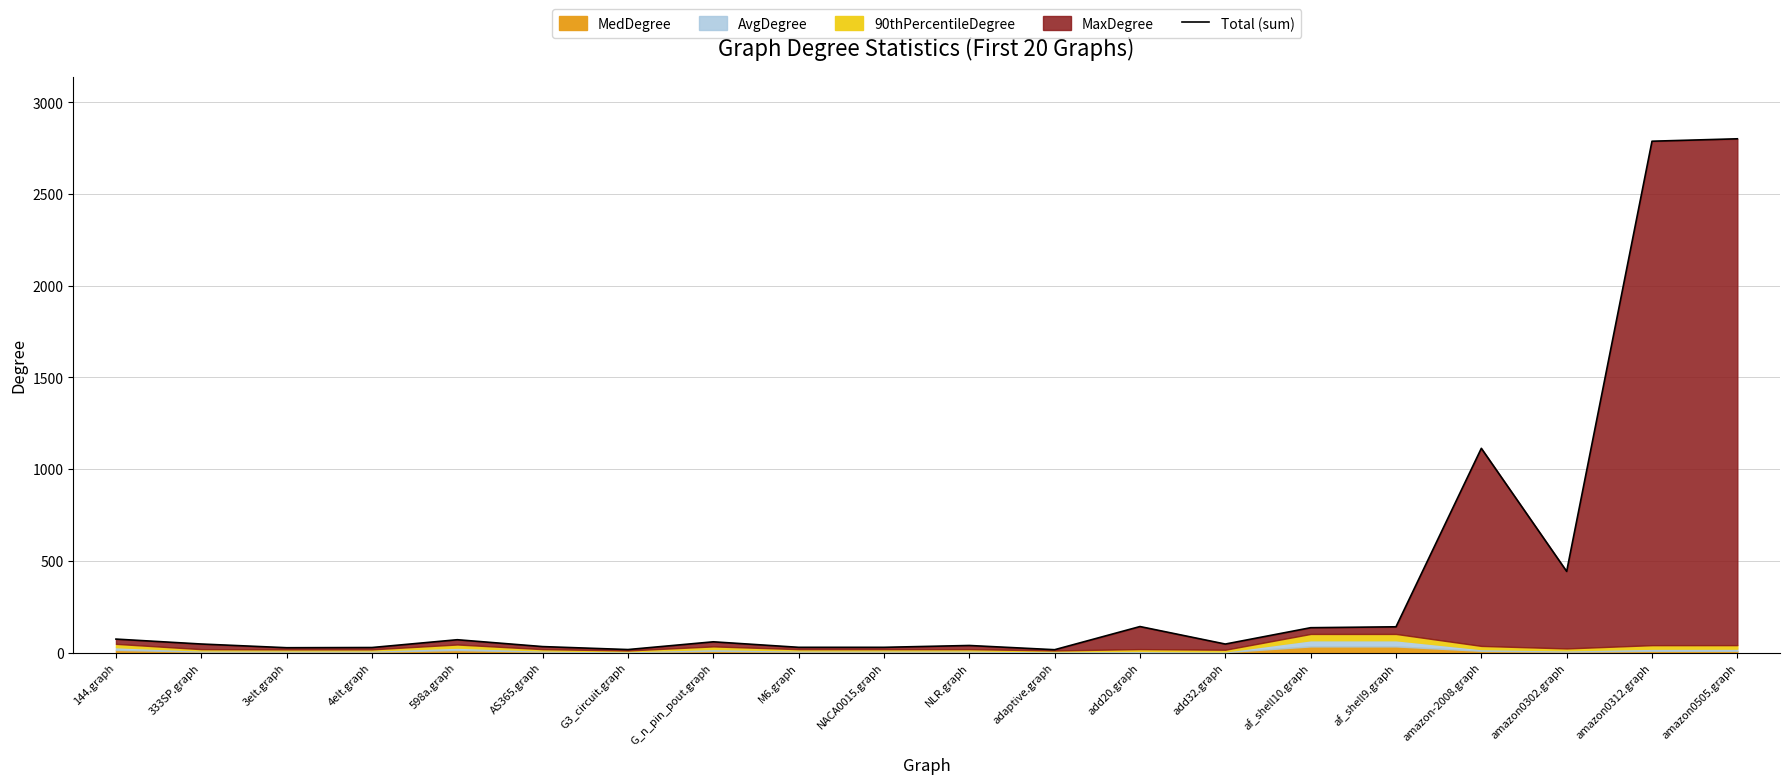

What is the change in value from 4elt.graph to AS365.graph?

+5.1